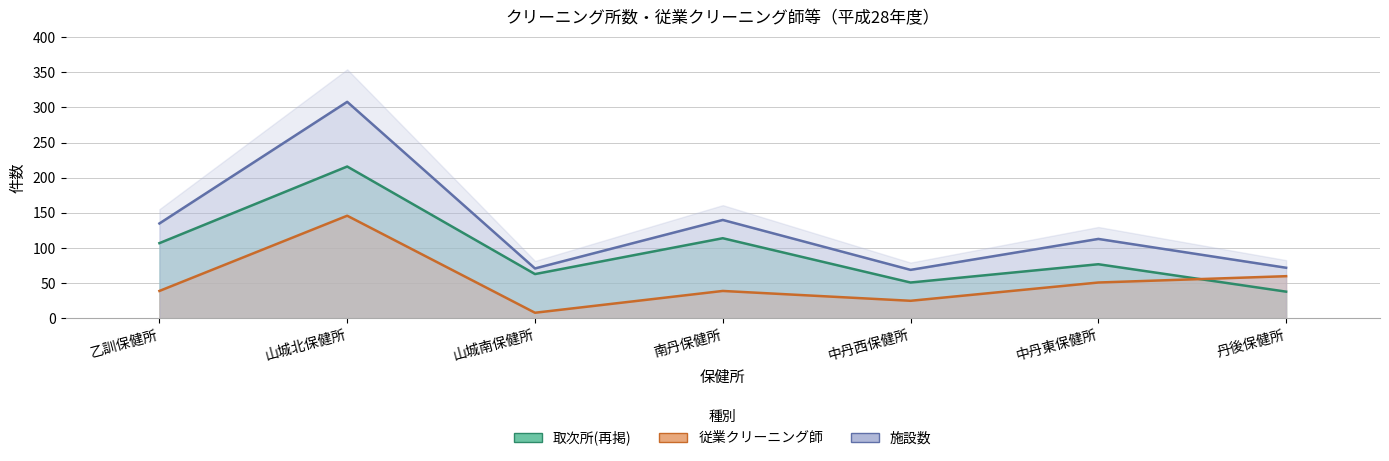

Rank the categories by 施設数 value from lowest to highest.

中丹西保健所, 山城南保健所, 丹後保健所, 中丹東保健所, 乙訓保健所, 南丹保健所, 山城北保健所